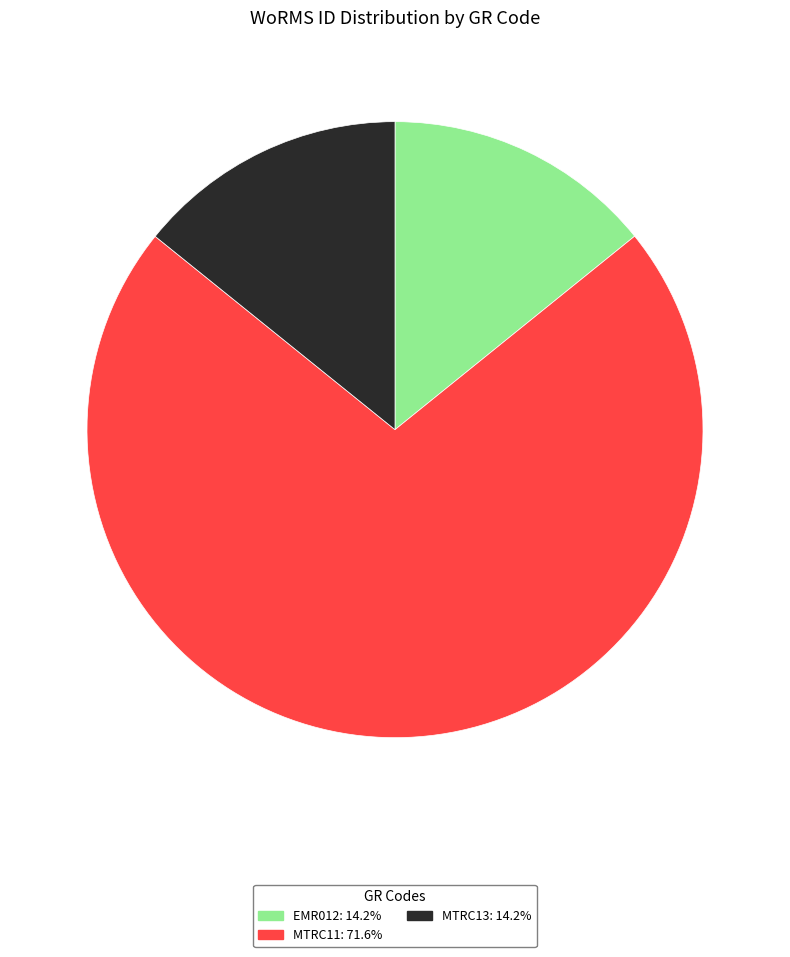

What is the ratio of the value at MTRC11: 71.6% to the value at MTRC13: 14.2%?

5.0